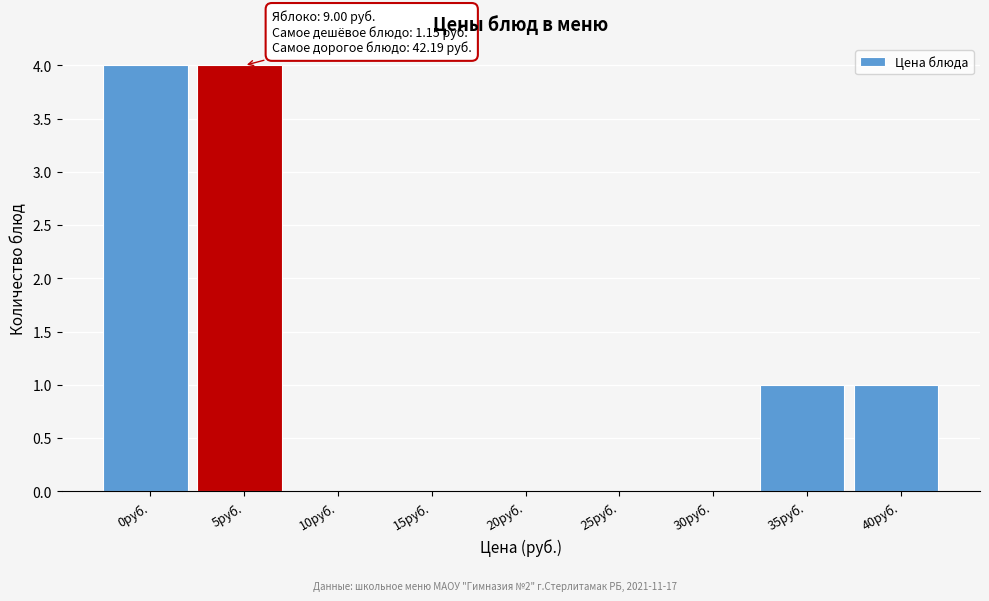

Reading left to right, list all the values displayed in this chart.

0руб.=4	5руб.=4	10руб.=0	15руб.=0	20руб.=0	25руб.=0	30руб.=0	35руб.=1	40руб.=1